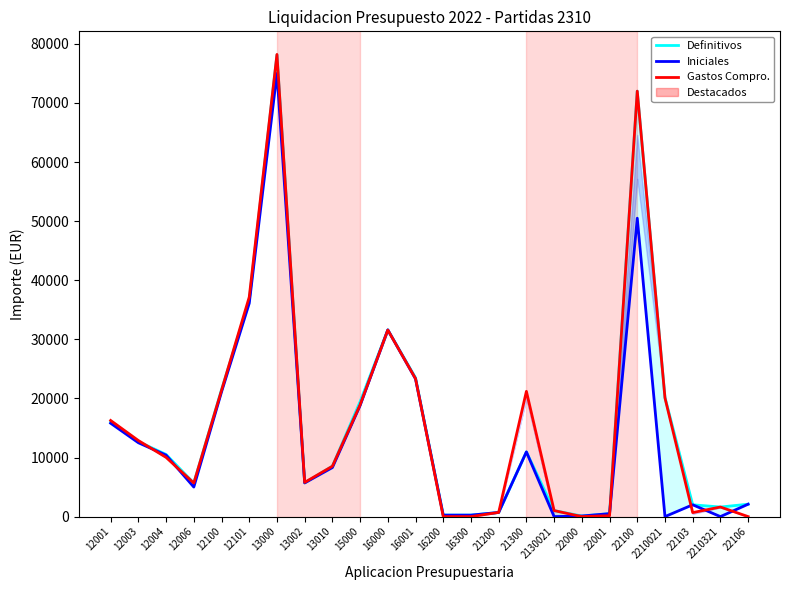

True or false: Iniciales and Gastos Compro. intersect in this chart.

True